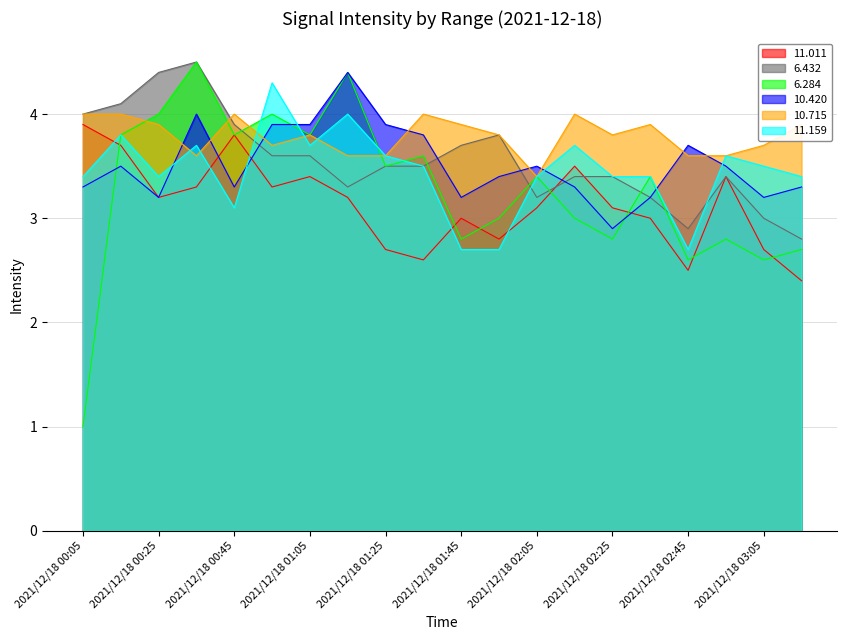

At which category is the sum across all series the highest?

2021/12/18 00:35